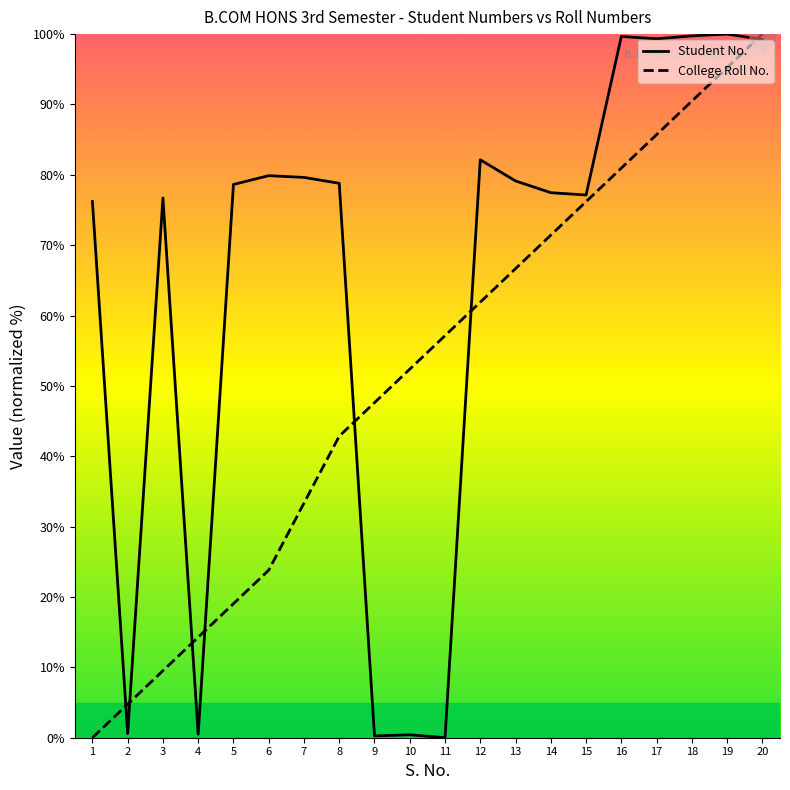

What is the highest value of the Student No. series?

100.0